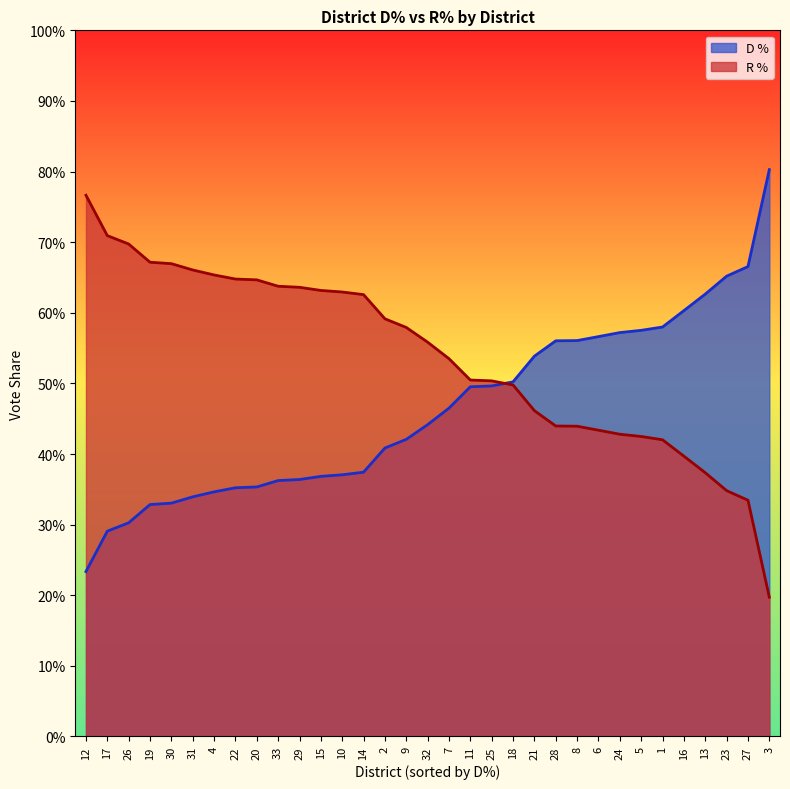

What is the average value of the R % series?

0.5